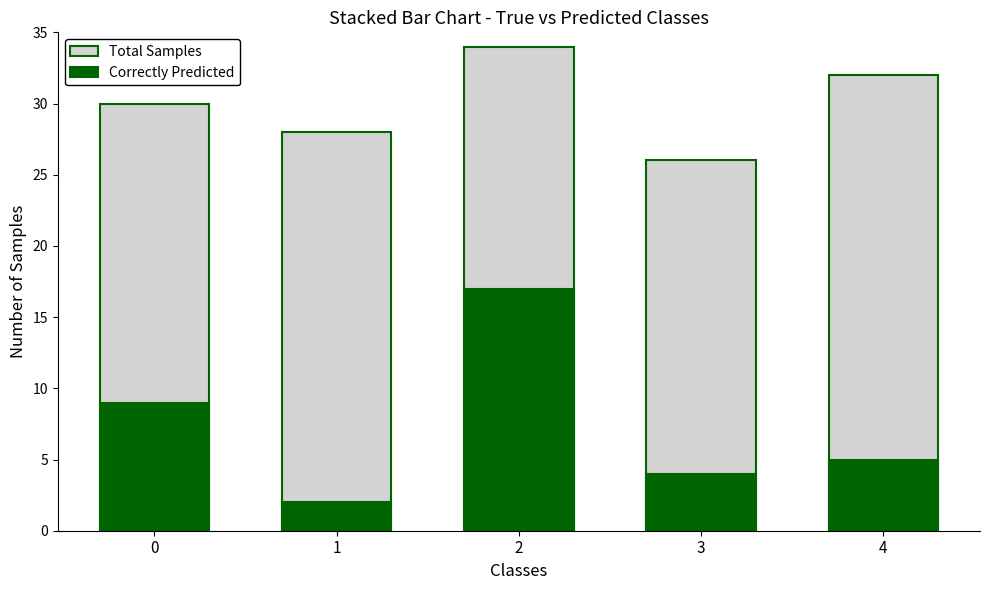

Rank the series by their maximum value, from highest to lowest.

Total Samples, Correctly Predicted